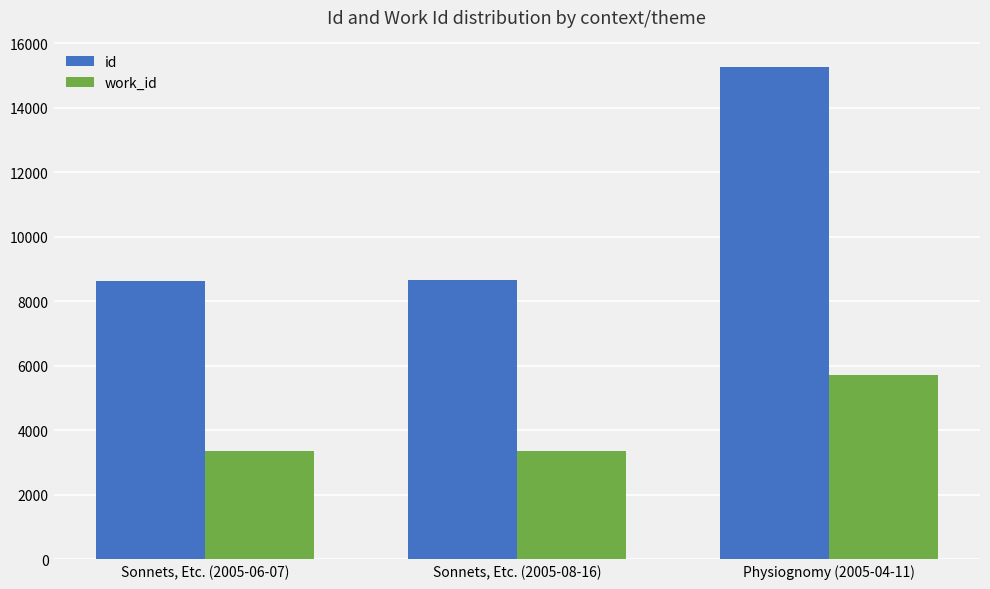

What is the value of the id bar at the 2nd from the left?

8648